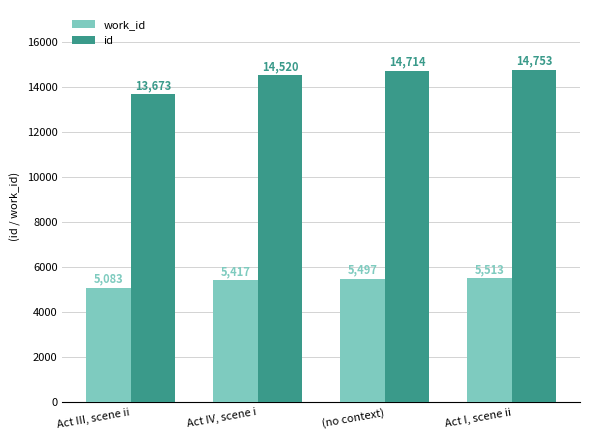

Rank the categories by id value from lowest to highest.

Act III, scene ii, Act IV, scene i, (no context), Act I, scene ii